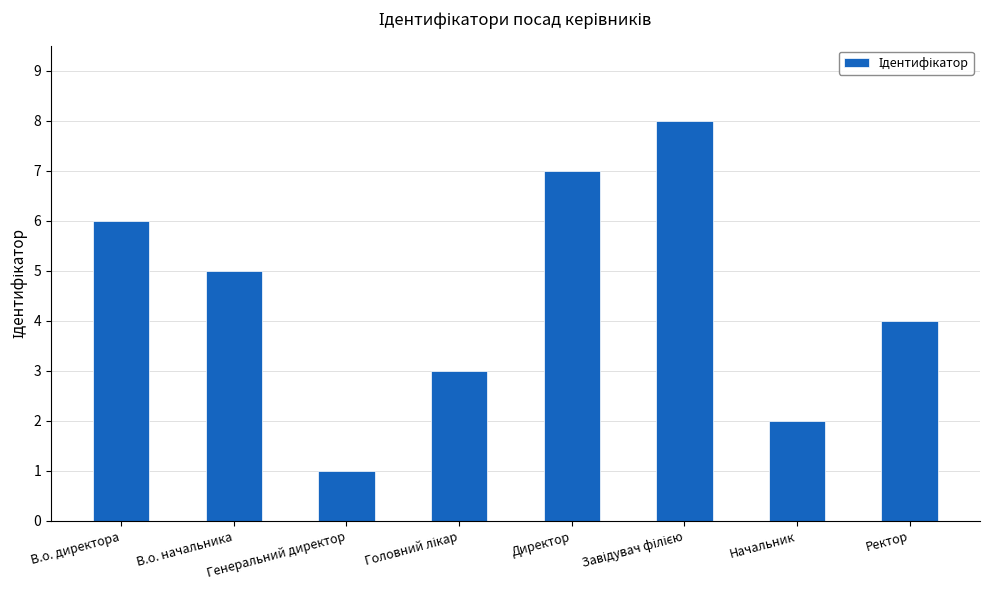

Which label corresponds to the smallest value in the chart?

Генеральний директор